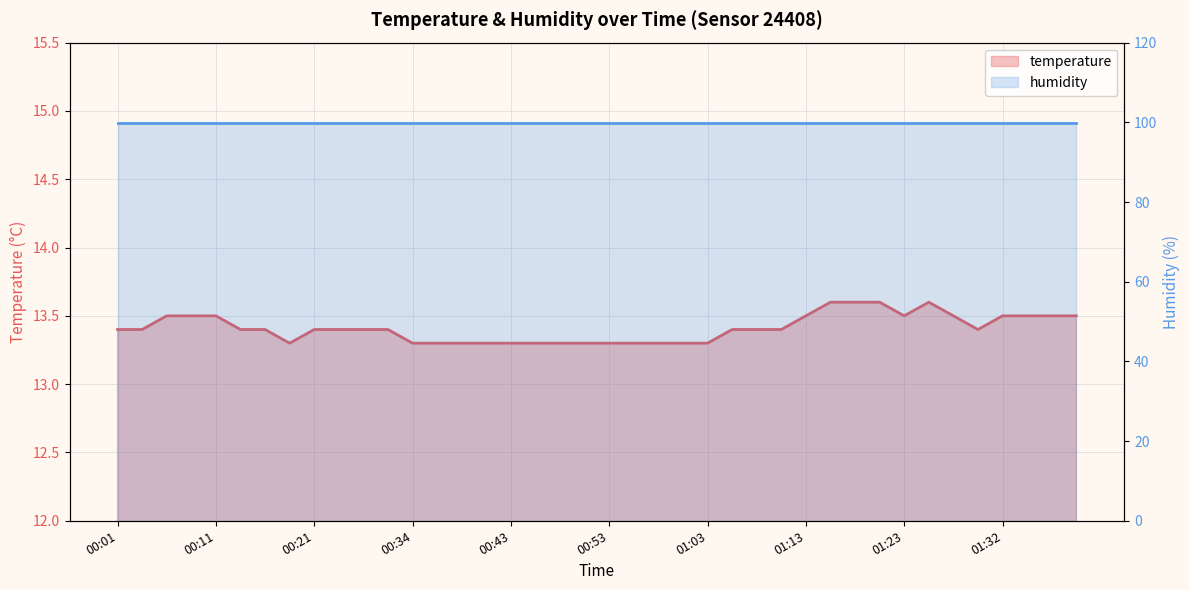

Reading left to right, transcribe all the data shown in this chart.

00:01=13.4	00:04=13.4	00:06=13.5	00:09=13.5	00:11=13.5	00:13=13.4	00:16=13.4	00:19=13.3	00:21=13.4	00:26=13.4	00:29=13.4	00:31=13.4	00:34=13.3	00:36=13.3	00:38=13.3	00:41=13.3	00:43=13.3	00:46=13.3	00:48=13.3	00:51=13.3	00:53=13.3	00:56=13.3	00:58=13.3	01:01=13.3	01:03=13.3	01:05=13.4	01:08=13.4	01:10=13.4	01:13=13.5	01:15=13.6	01:18=13.6	01:20=13.6	01:23=13.5	01:25=13.6	01:27=13.5	01:30=13.4	01:32=13.5	01:35=13.5	01:37=13.5	01:40=13.5